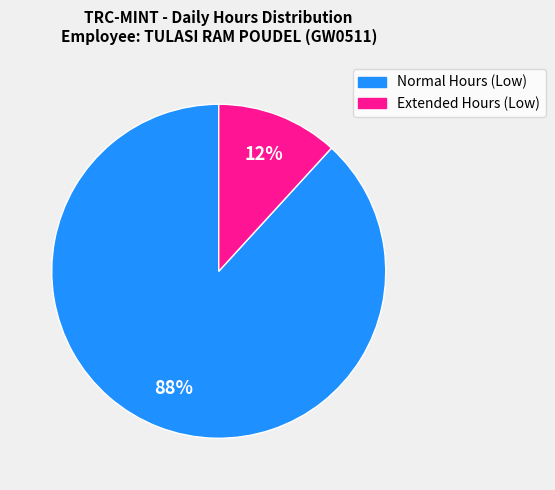

Is there a majority slice in this chart?

Yes